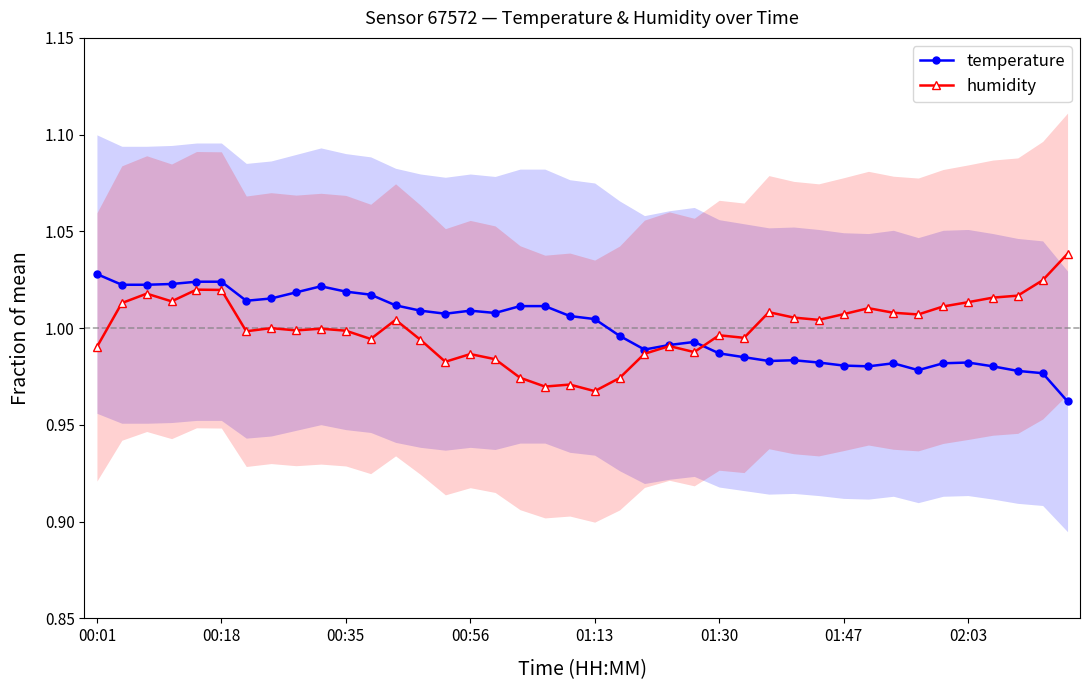

True or false: temperature has more than 2 interior local peaks.

True